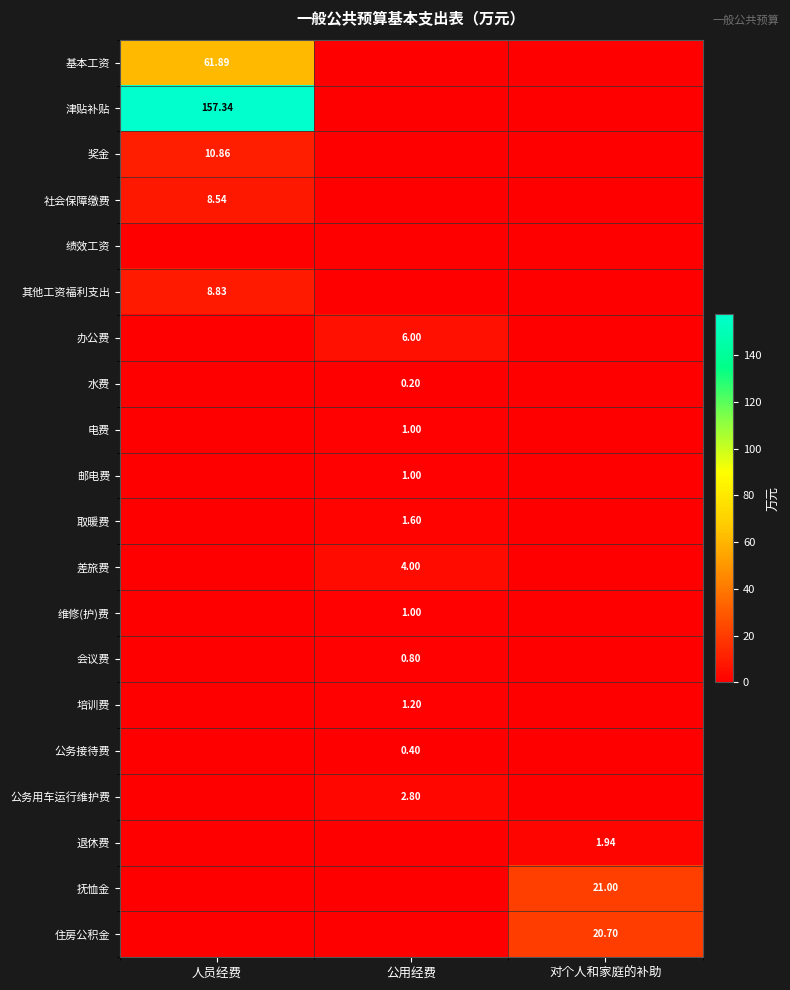

How many data points does each series have?

3